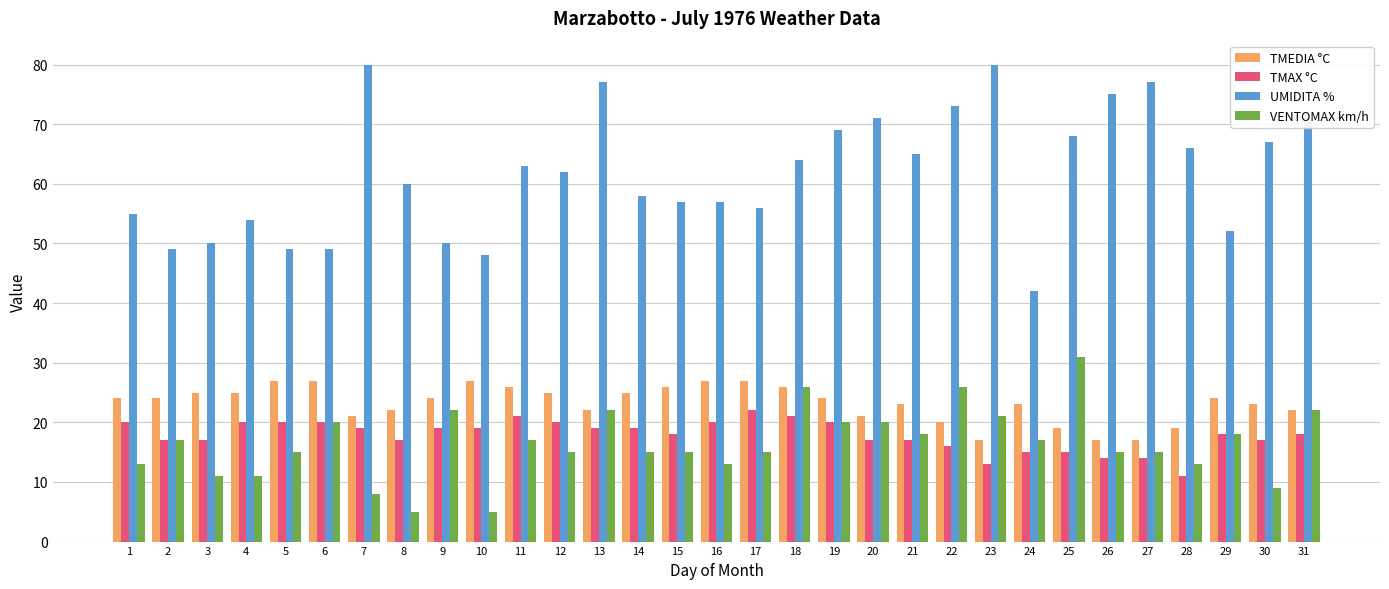

Reading right to left, extract all data points from this chart.

TMEDIA °C: 22	23	24	19	17	17	19	23	17	20	23	21	24	26	27	27	26	25	22	25	26	27	24	22	21	27	27	25	25	24	24
TMAX °C: 18	17	18	11	14	14	15	15	13	16	17	17	20	21	22	20	18	19	19	20	21	19	19	17	19	20	20	20	17	17	20
UMIDITA %: 71	67	52	66	77	75	68	42	80	73	65	71	69	64	56	57	57	58	77	62	63	48	50	60	80	49	49	54	50	49	55
VENTOMAX km/h: 22	9	18	13	15	15	31	17	21	26	18	20	20	26	15	13	15	15	22	15	17	5	22	5	8	20	15	11	11	17	13